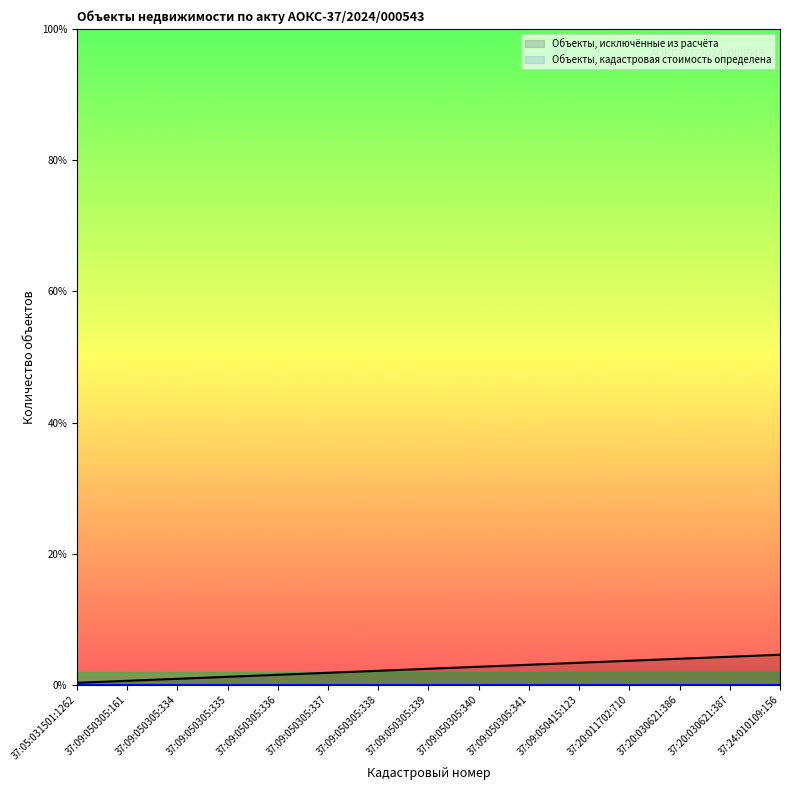

Is it true that the value at 37:24:010109:156 is 6.5?

False